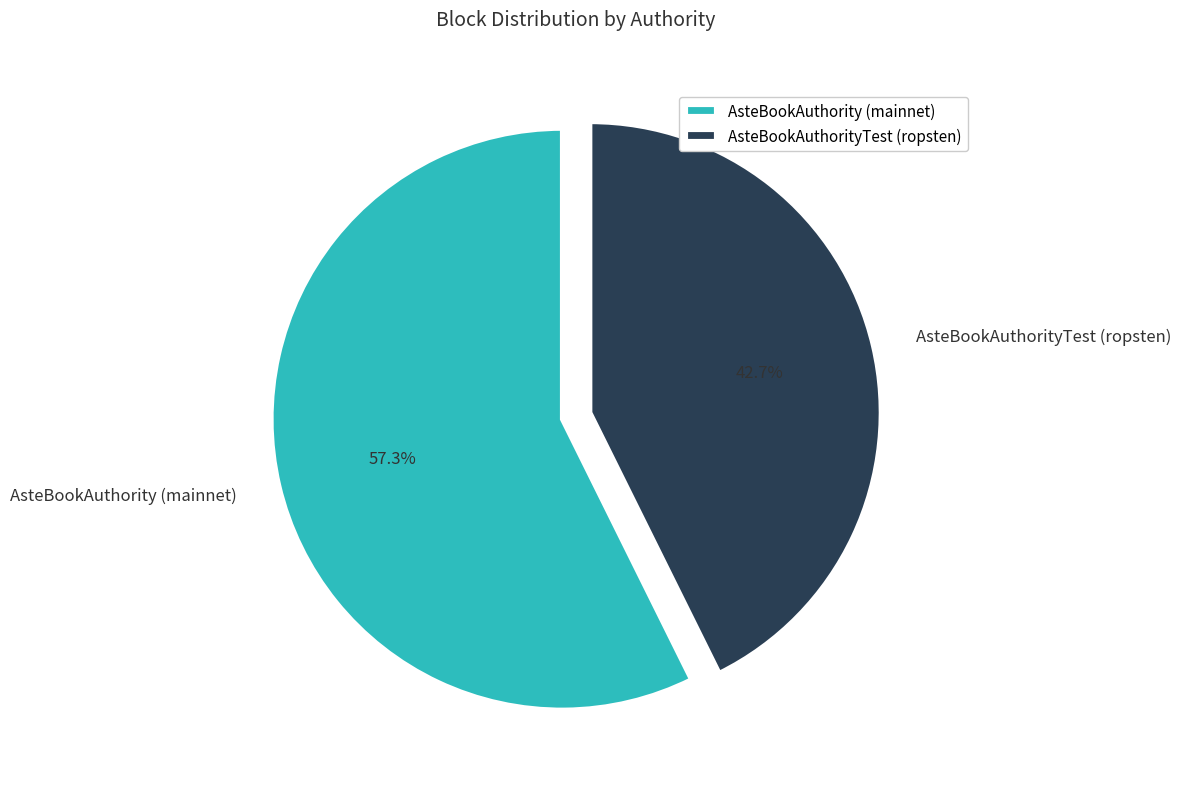

Is there a majority slice in this chart?

Yes